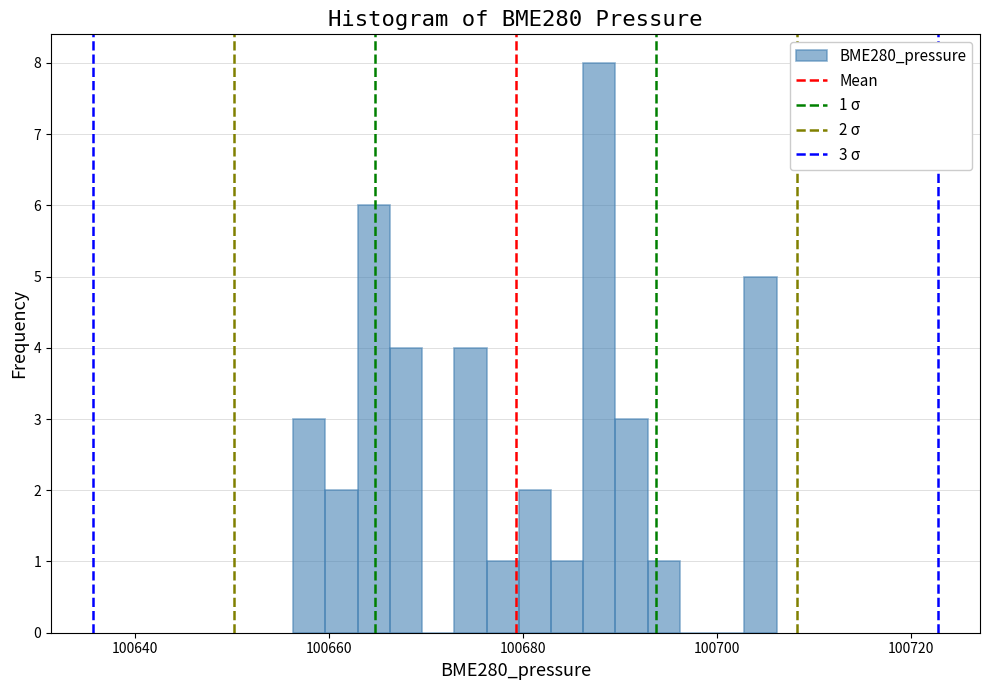

Read against the x-axis, roughly where is the centre of the tallest bar?

100688